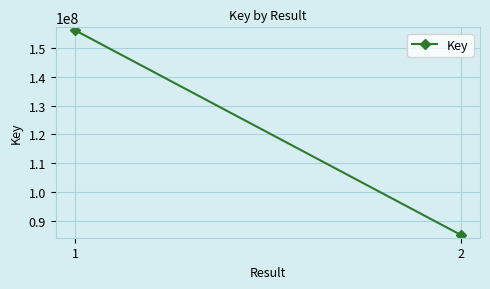

What is the sum of the values at 2 and 1?

241273521